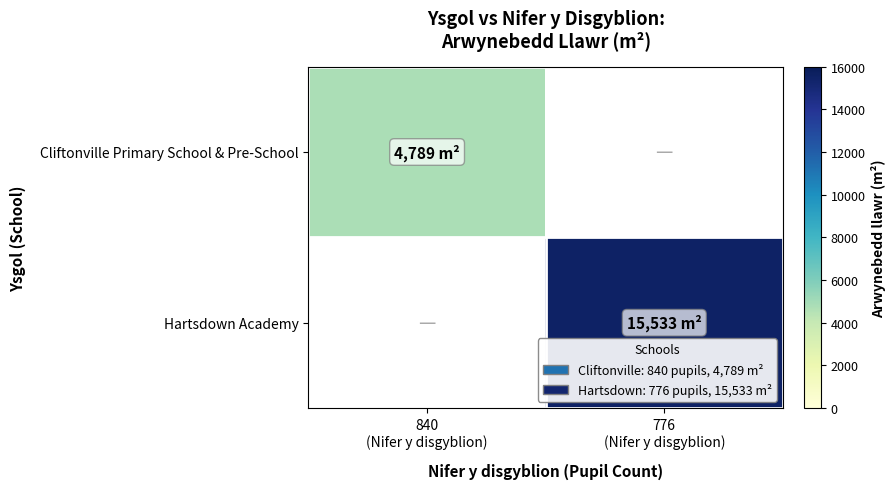

Rank the series by their average value, from lowest to highest.

Cliftonville Primary School & Pre-School, Hartsdown Academy